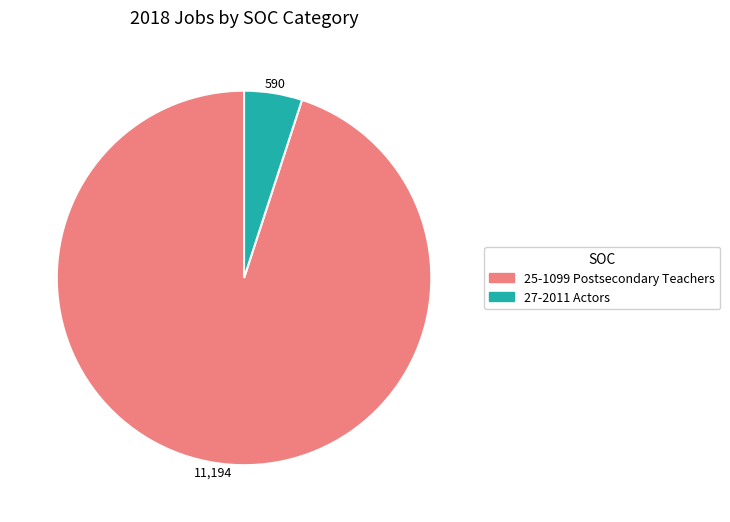

Rank the categories by value from highest to lowest.

25-1099 Postsecondary Teachers, 27-2011 Actors